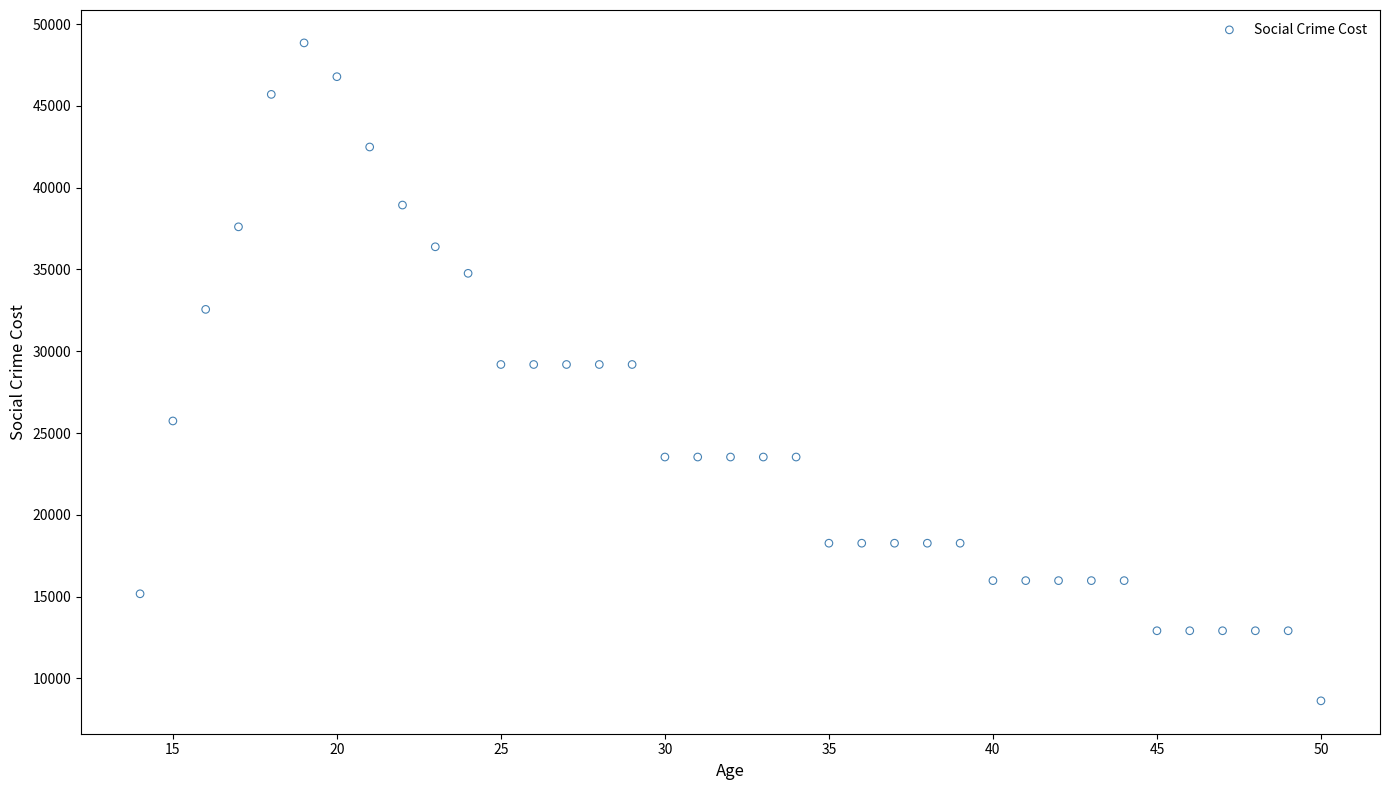

What is the range of X values (max minus min)?

36.0